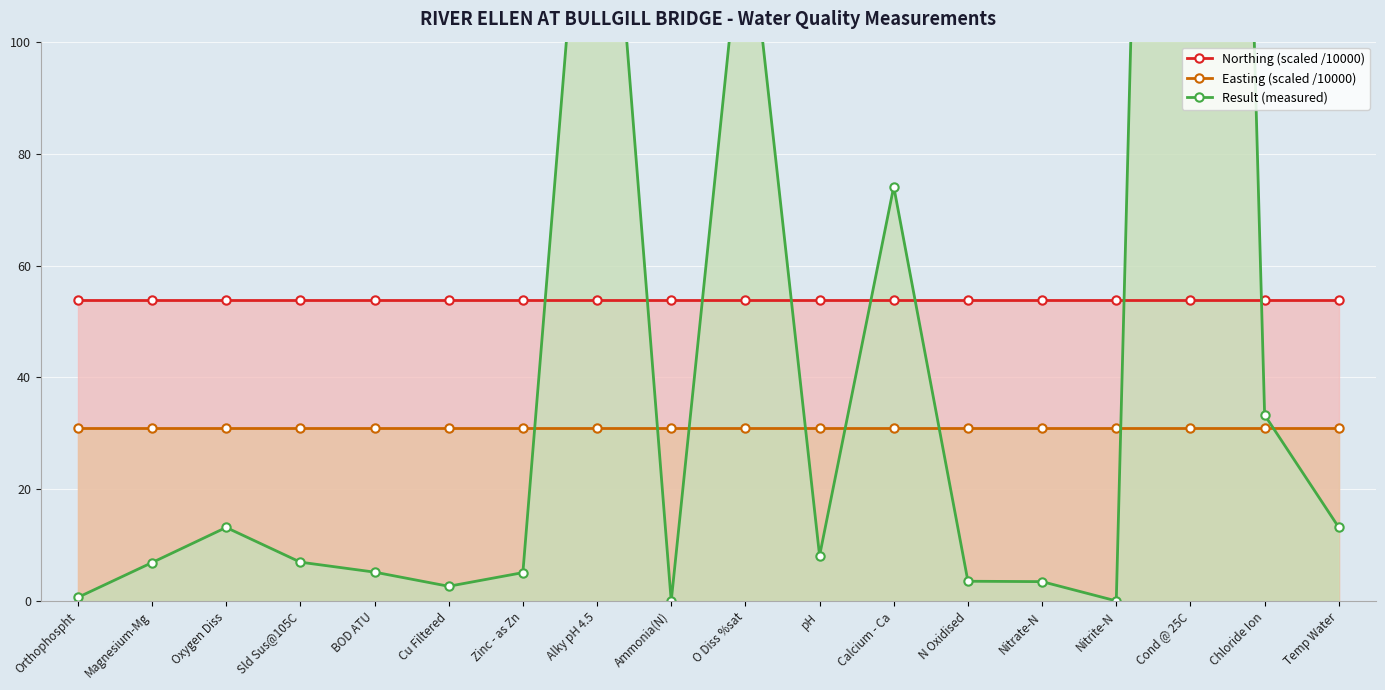

Between Calcium - Ca and Zinc - as Zn, which is larger?

Calcium - Ca